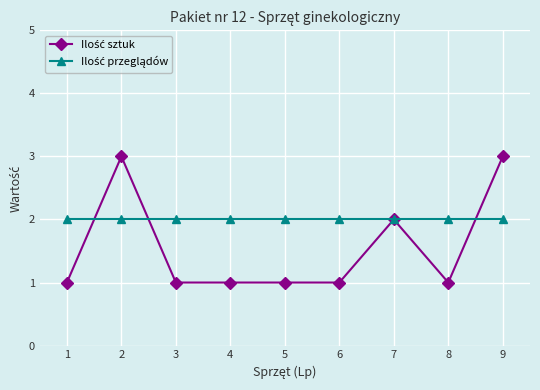

What is the maximum value shown in the chart?

3